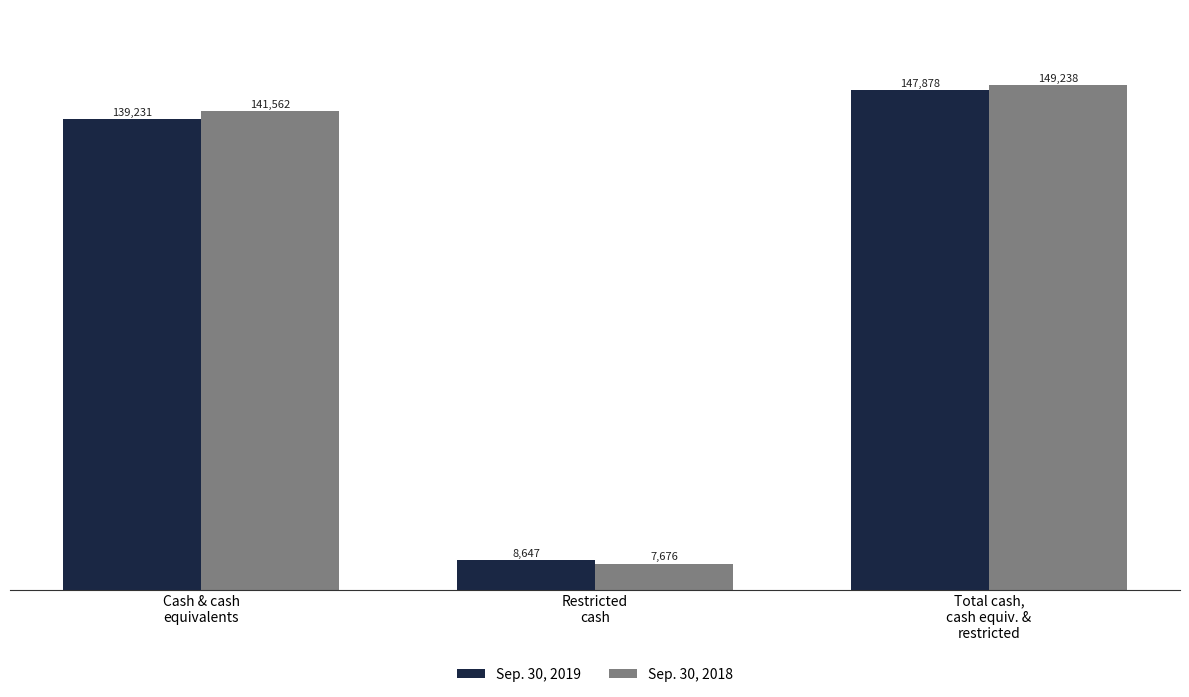

At which label is Sep. 30, 2018 closest to 78457?

Cash & cash
equivalents